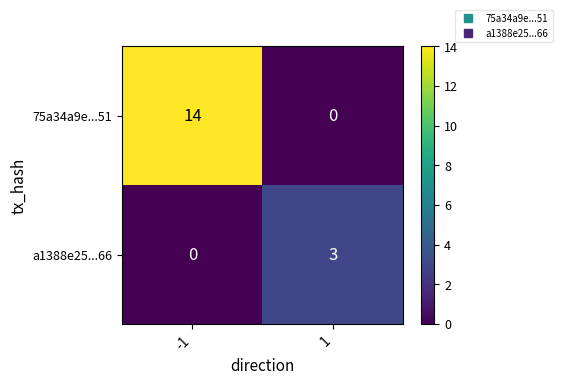

What is the total value across all series at -1?

14